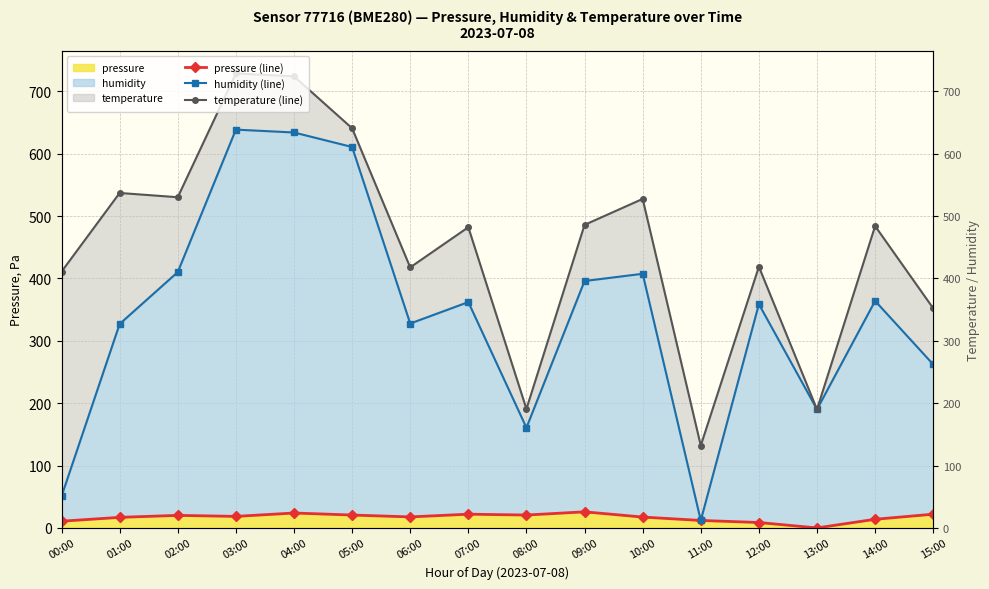

List the series in order of their peak value, highest first.

temperature (line), humidity (line), pressure (line)